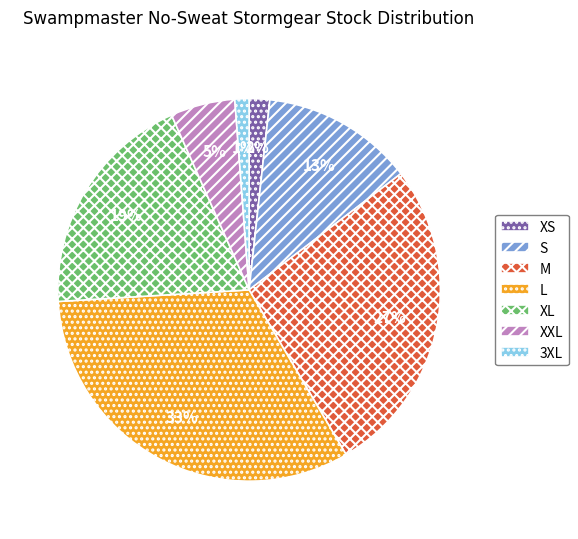

What percentage is the 3XL slice, to the nearest percent?

1%